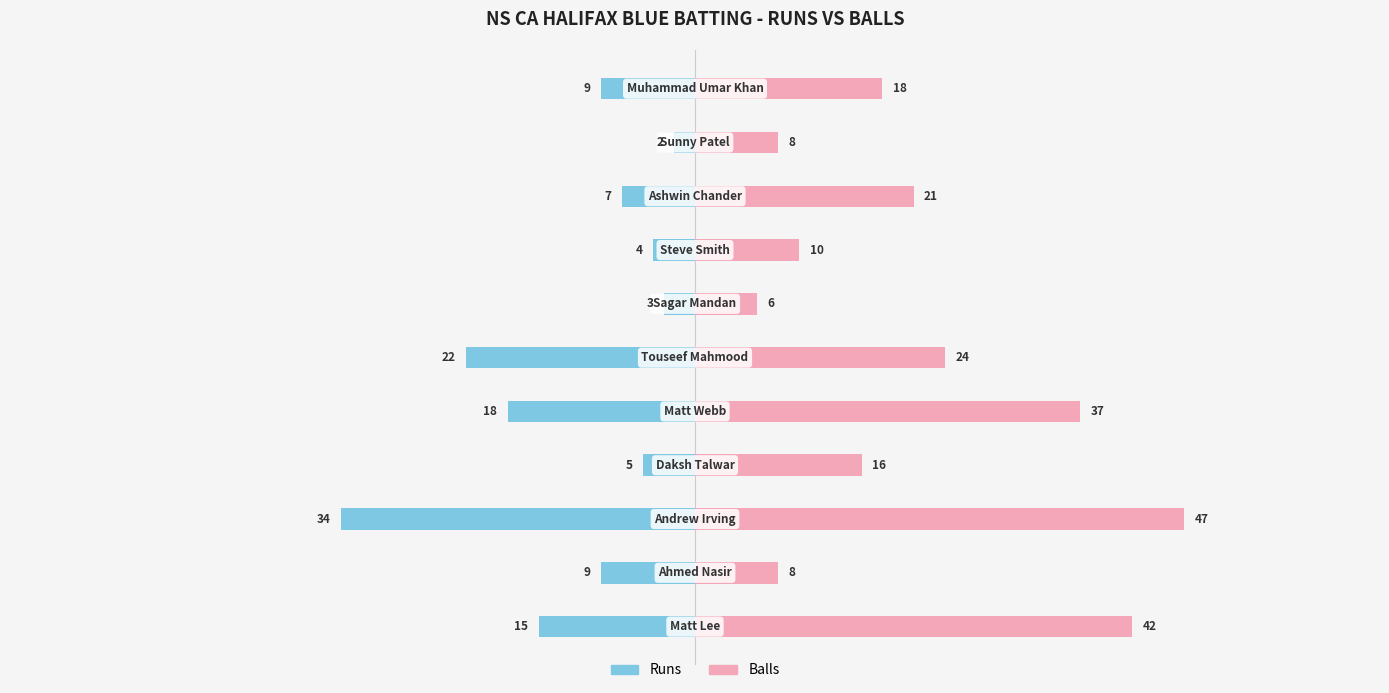

How many data points in Balls are less than 18?

5